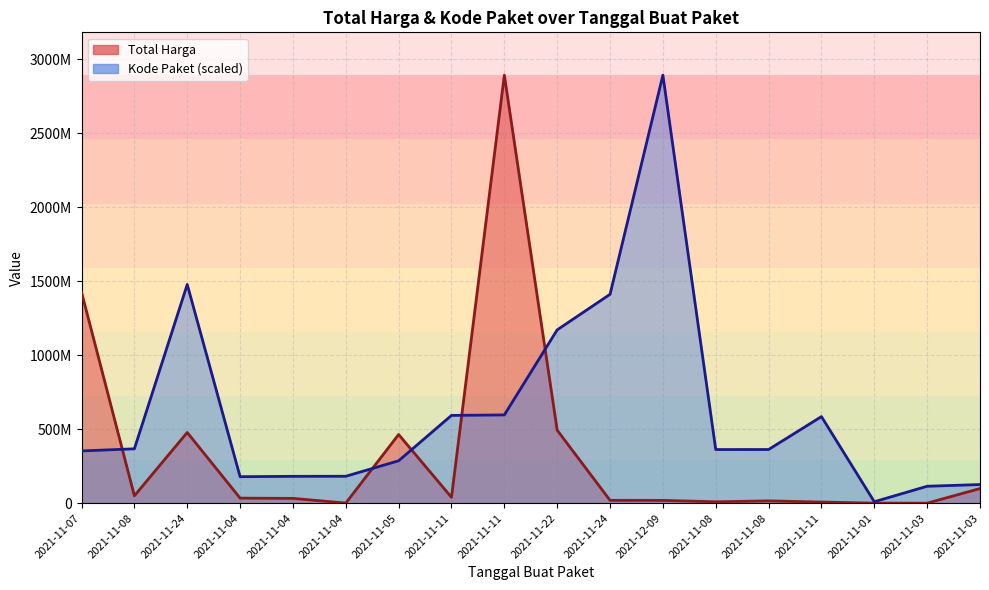

At which label is Total Harga closest to 1446100000?

2021-11-07